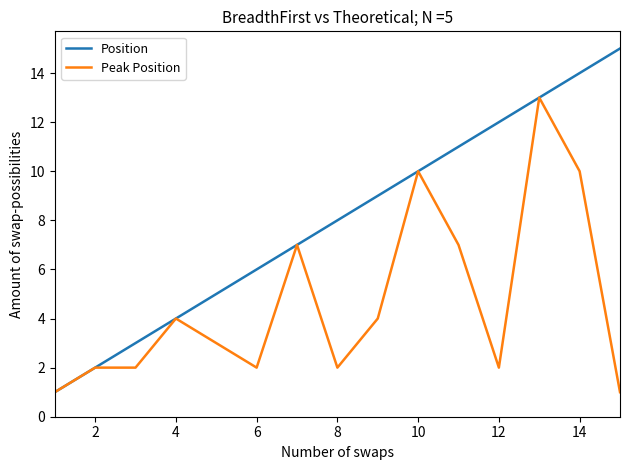

Which series has the largest total across all categories?

Position